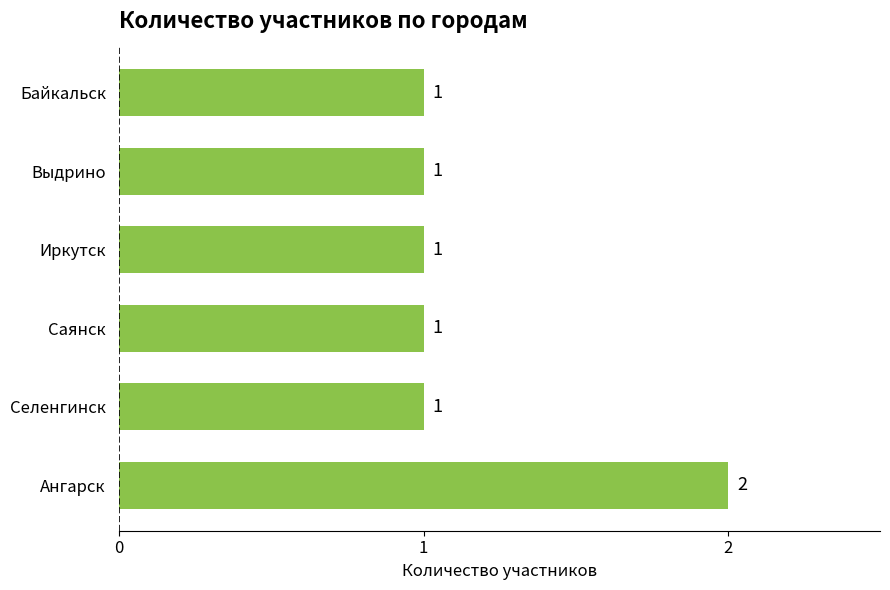

Between Иркутск and Ангарск, which is larger?

Ангарск